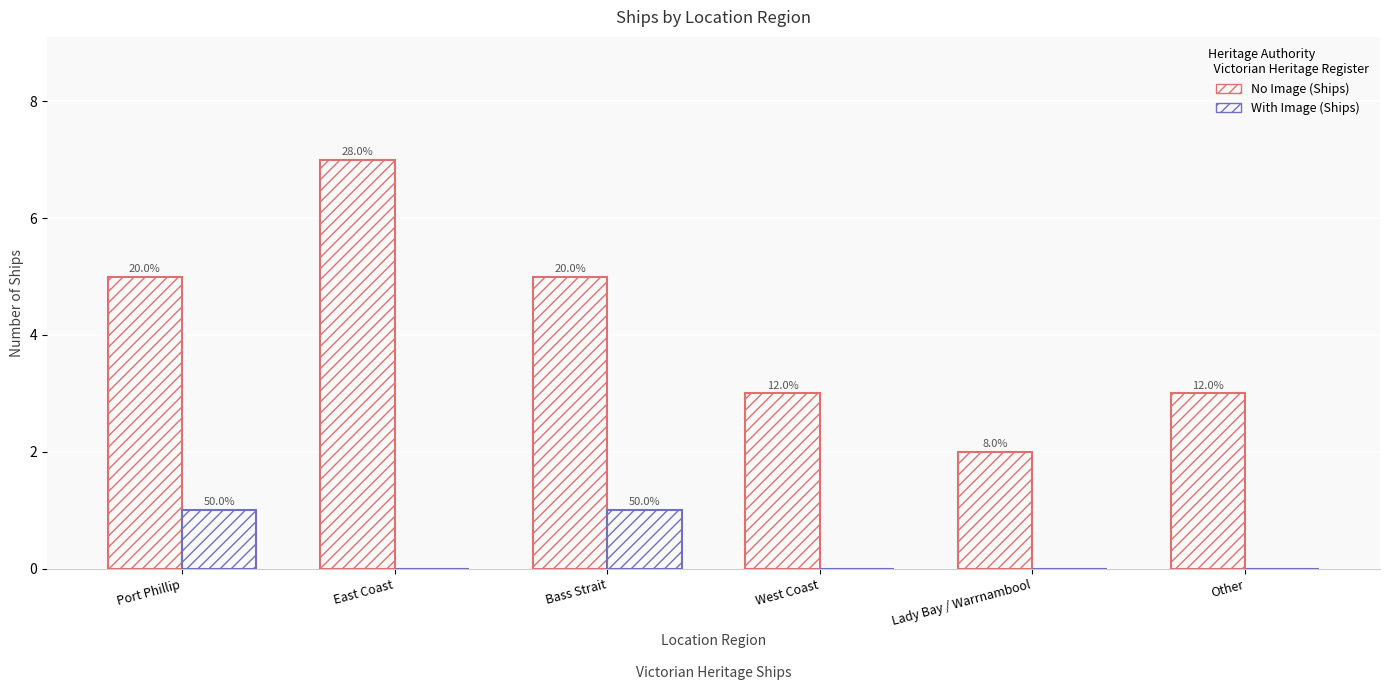

Are the bars horizontal?

No